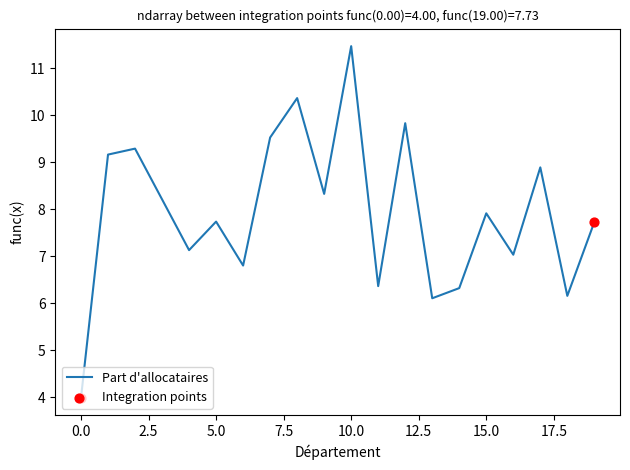

What is the difference between the maximum and minimum values?

7.5